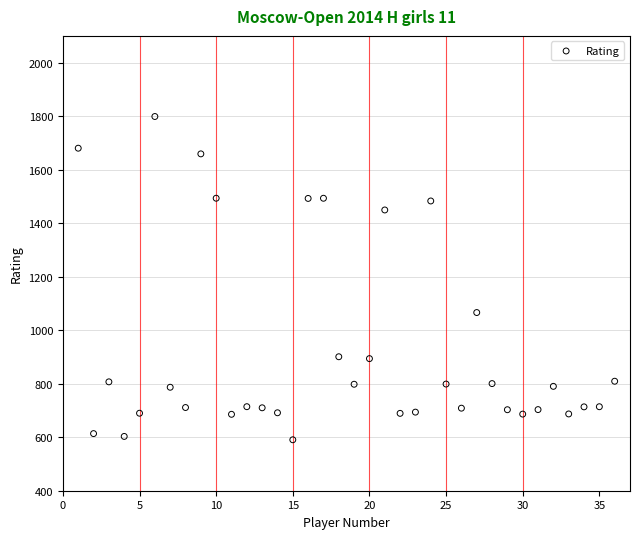

What Y value in the scatter plot is closest to 1194?

1066.0